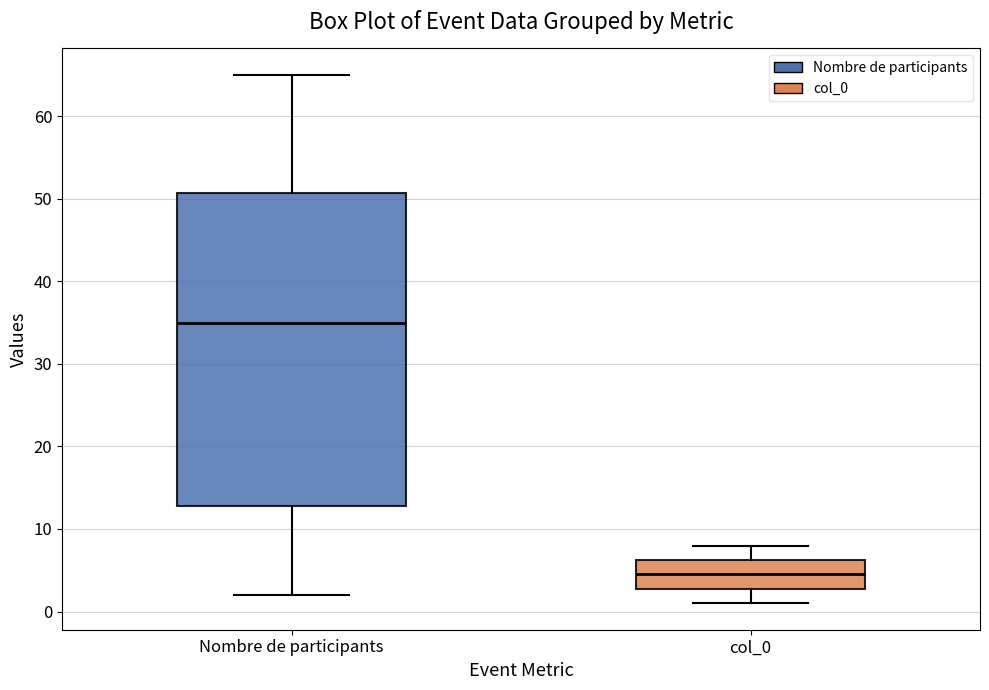

Which box is the tallest, from its lower edge to its upper edge?

Nombre de participants